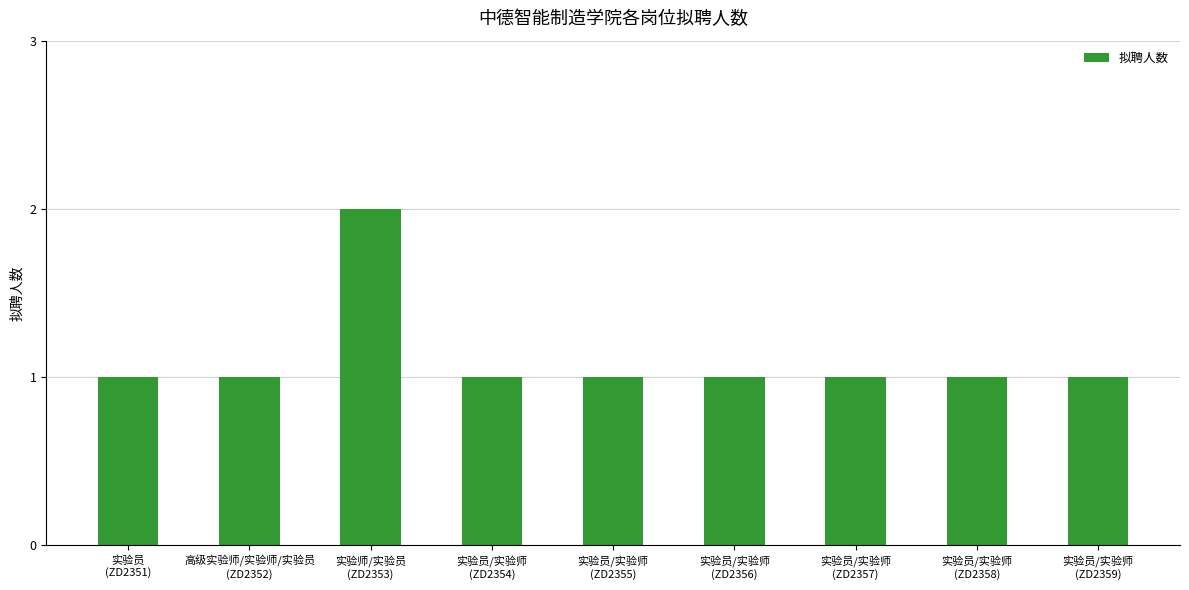

What is the label of the 3rd bar from the left?

实验师/实验员
(ZD2353)